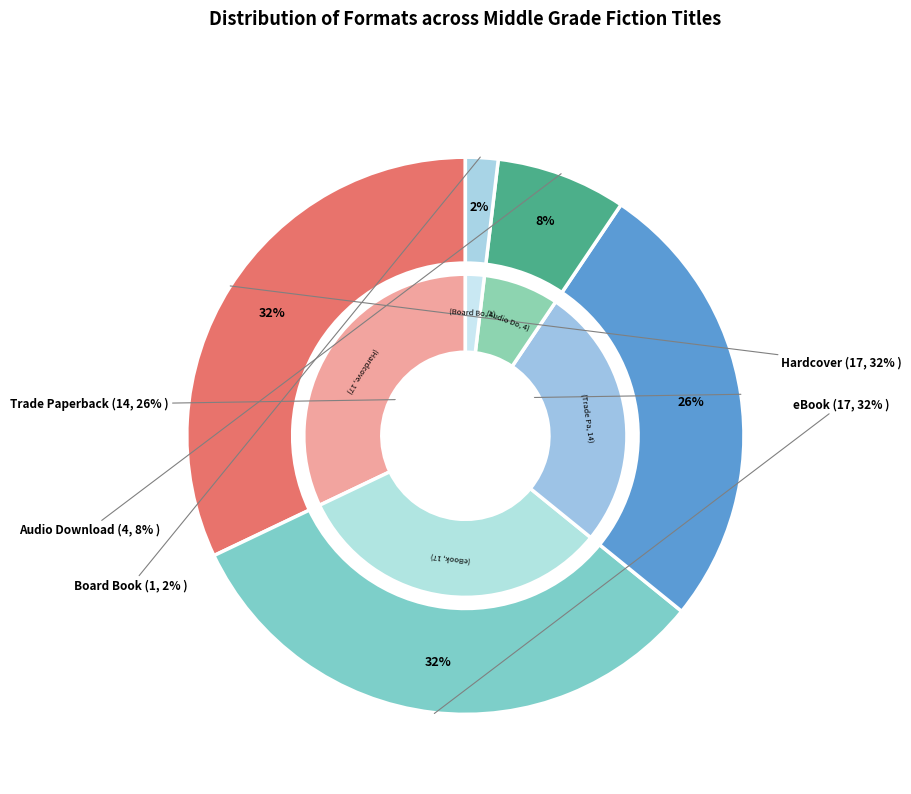

True or false: Board Book accounts for 1% of the total.

False